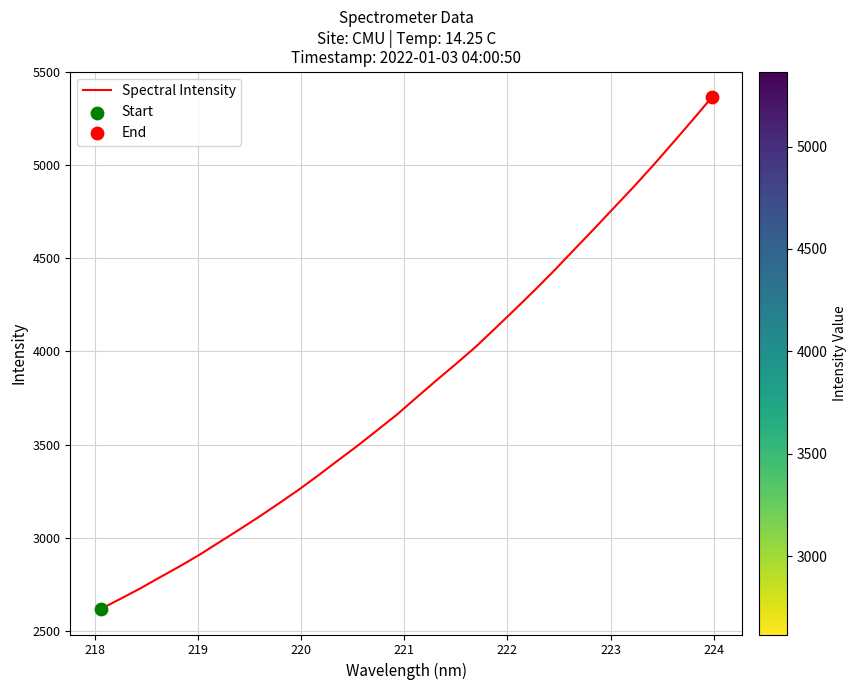

What is the greatest value displayed?

5365.1